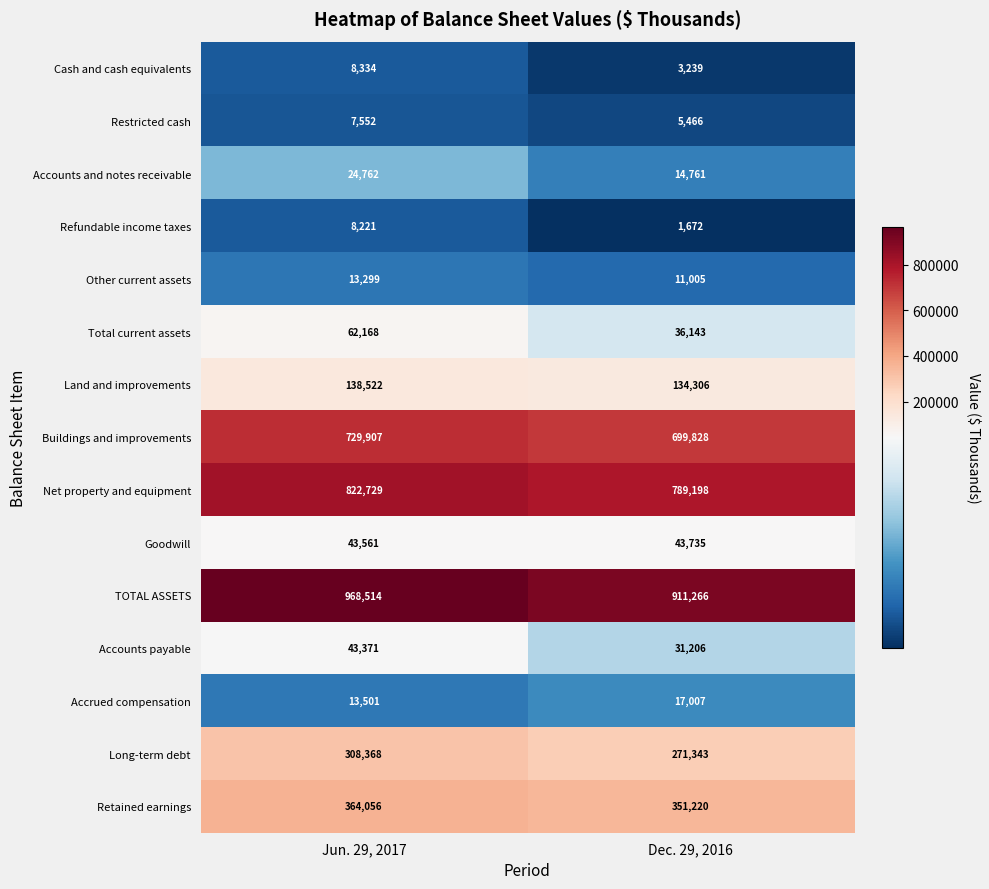

What is the average value of the Retained earnings series?

357638